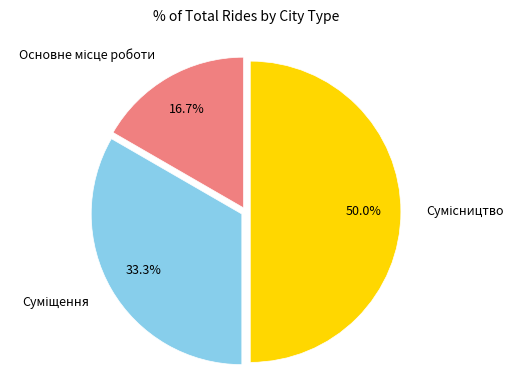

To the nearest percent, what is the average slice percentage?

33%